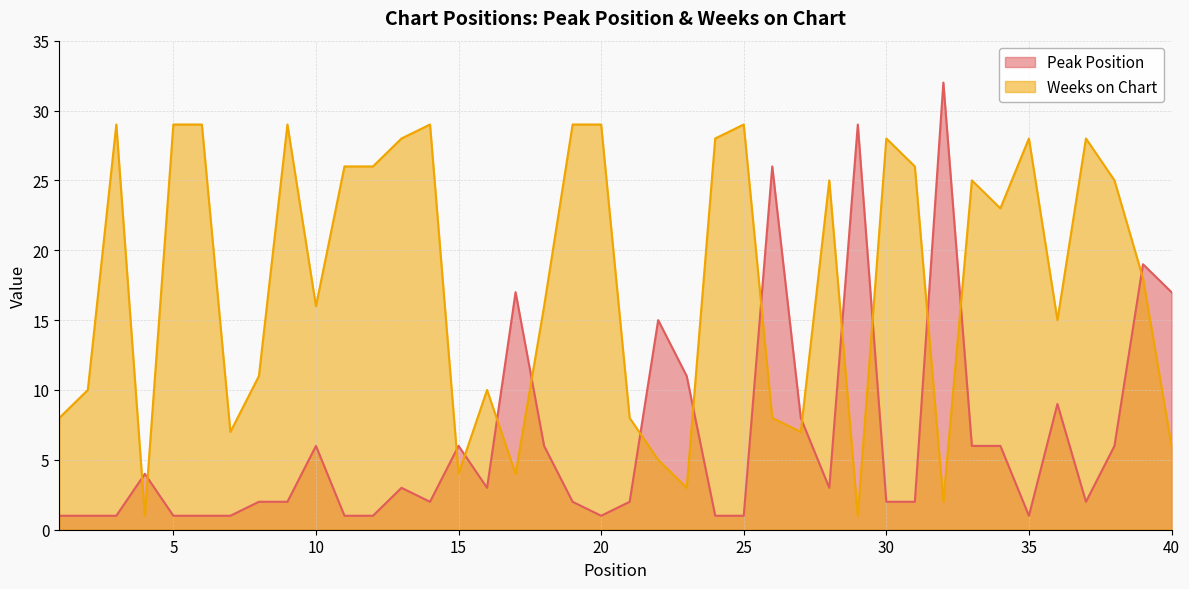

Where is the first local minimum for Peak Position?

14